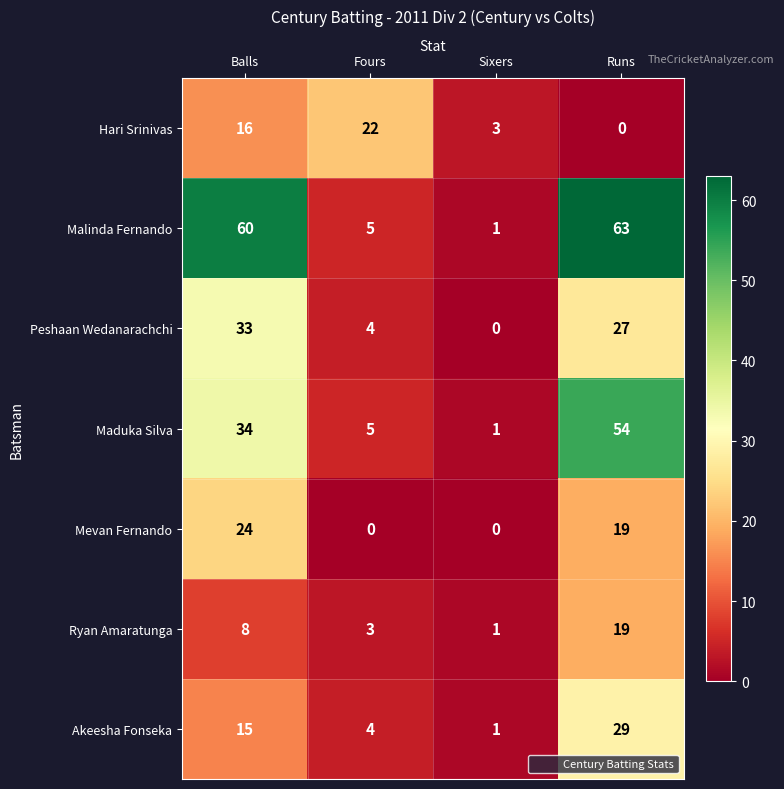

At how many categories does at least one series exceed 9?

3